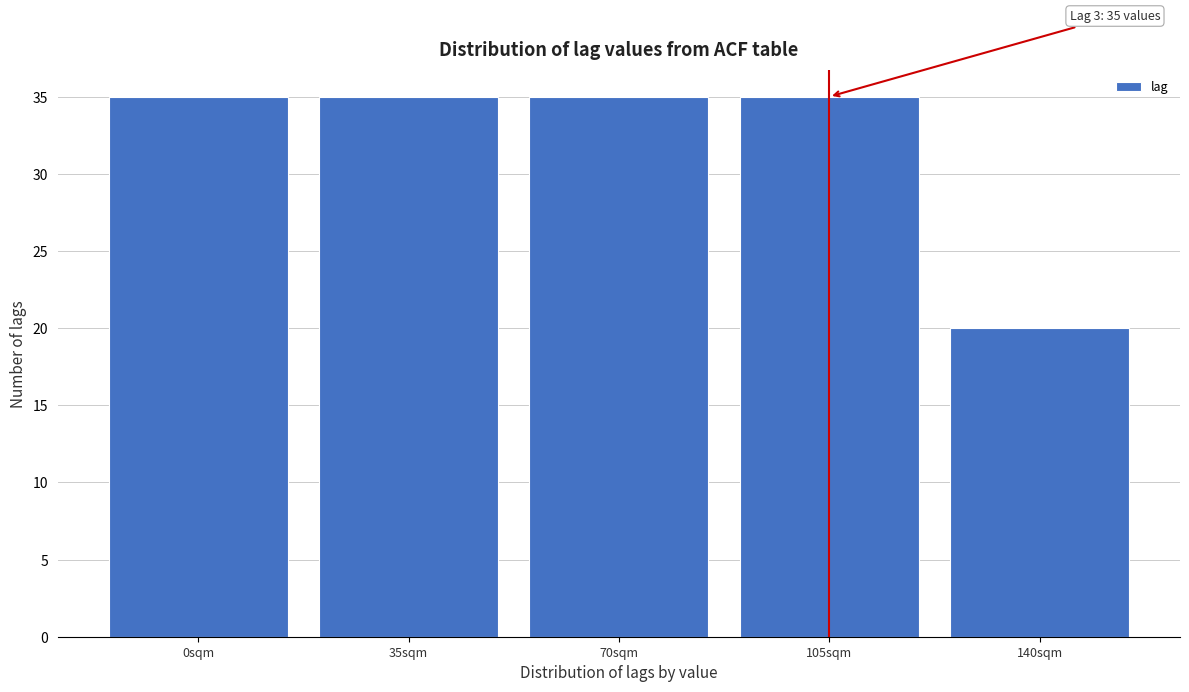

Reading right to left, transcribe all the data shown in this chart.

140sqm=20	105sqm=35	70sqm=35	35sqm=35	0sqm=35